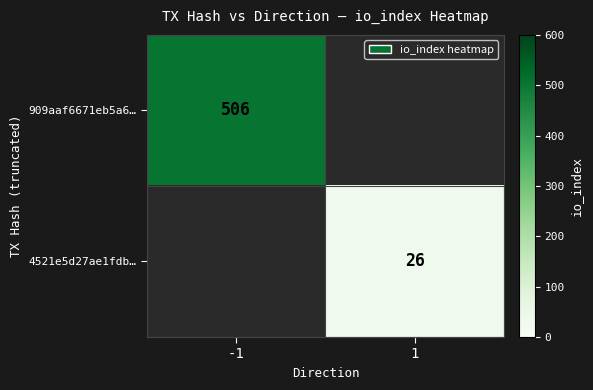

Between 1 and -1, which is larger?

-1